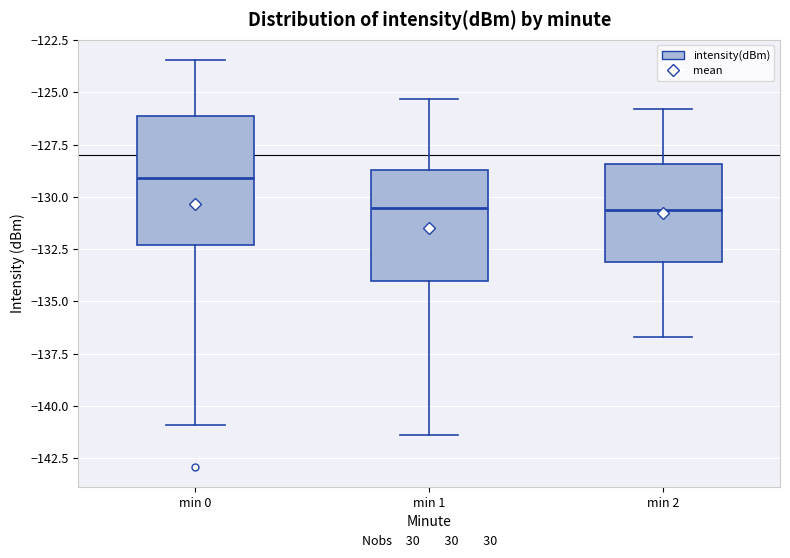

Reading left to right, read every box against the y-axis: the position of its median line, the range the box covers, and the ends of its whiskers. The values are not printed on the chart, so give them approximately, as read against the axis.

min 0: median -129.0, box -132.5 to -126.0, whiskers -141.0 to -123.5
min 1: median -130.5, box -134.0 to -128.5, whiskers -141.5 to -125.5
min 2: median -130.5, box -133.0 to -128.5, whiskers -136.5 to -126.0